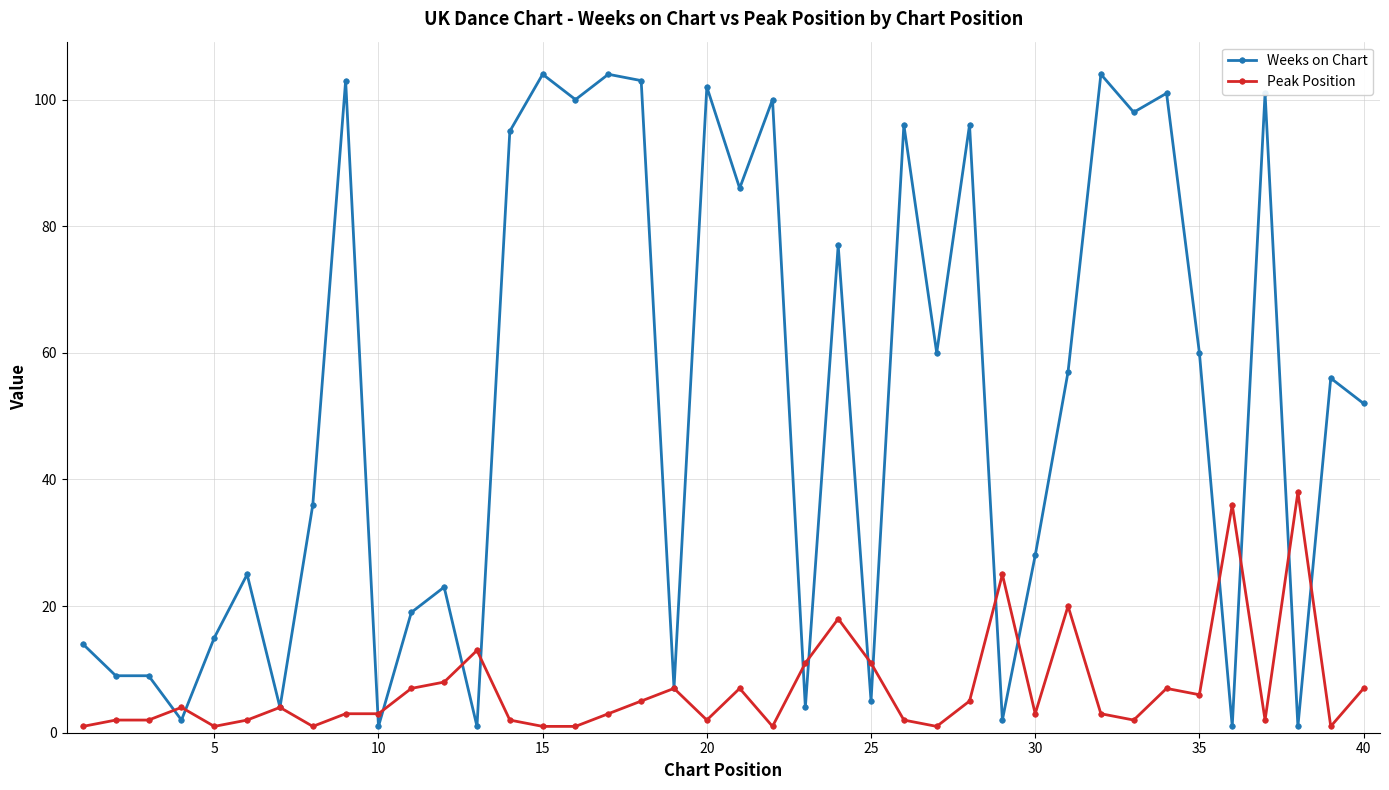

List the series in order of their peak value, lowest first.

Peak Position, Weeks on Chart